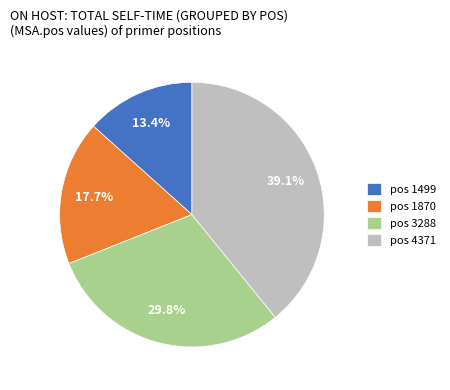

Does pos 3288 account for over 50% of the chart?

No